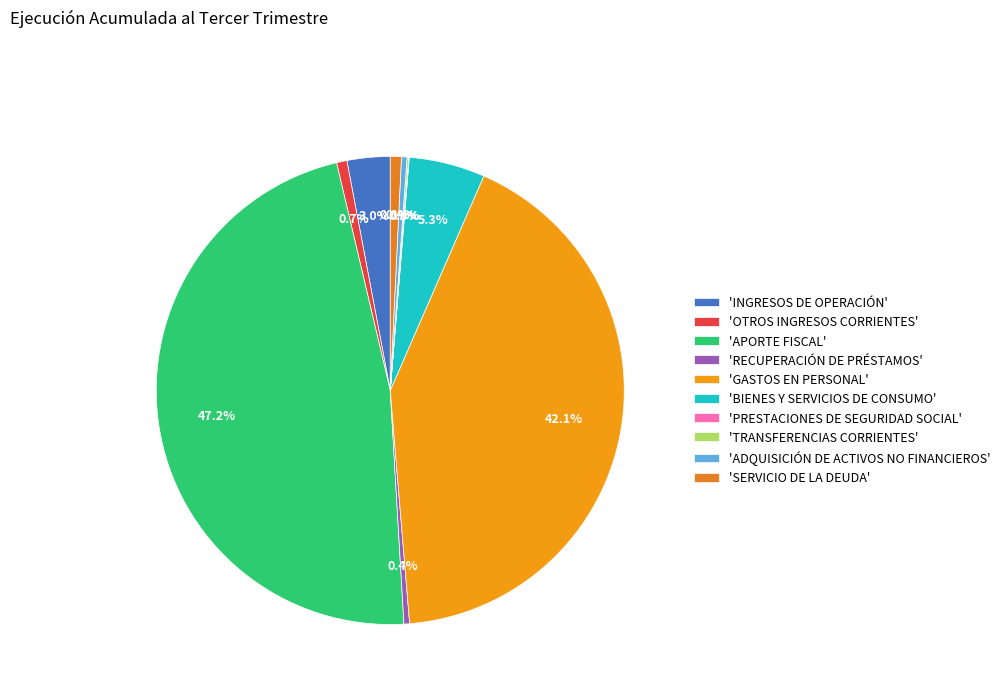

To the nearest percent, what is the average slice percentage?

10%